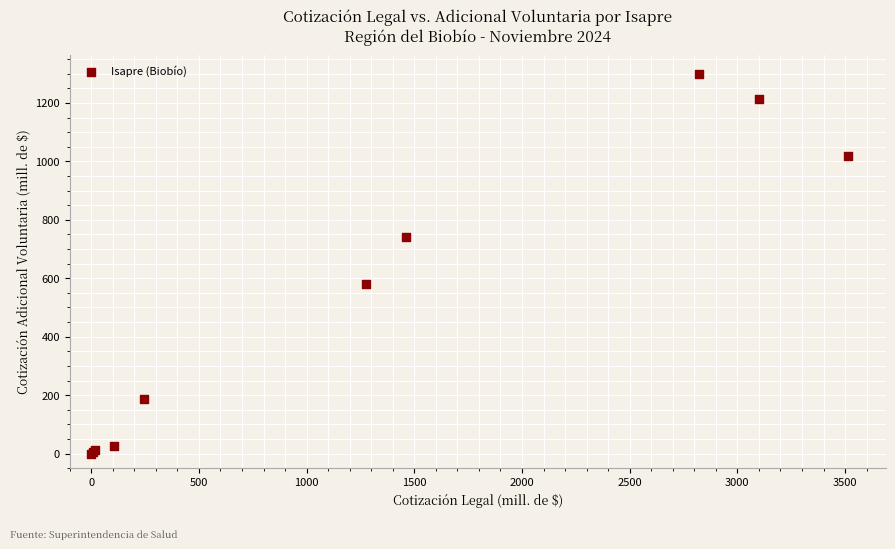

What Y value in the scatter plot is closest to 649?

581.7